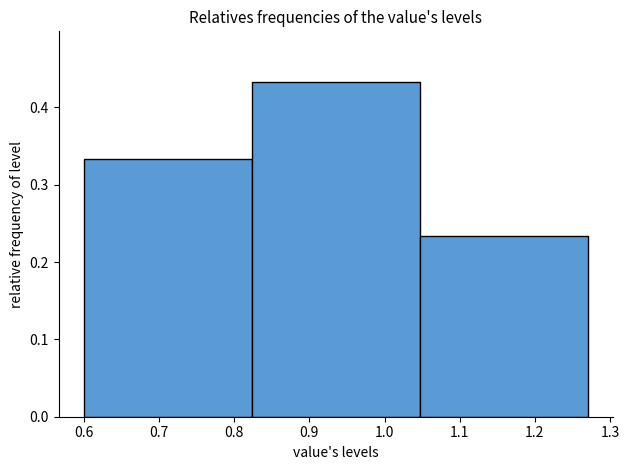

How tall is the bar that spans 0.82 to 1.05 on the x-axis? Neither the bar edges nor the heights are printed on the chart, so give them approximately, as read against the axes.

0.43